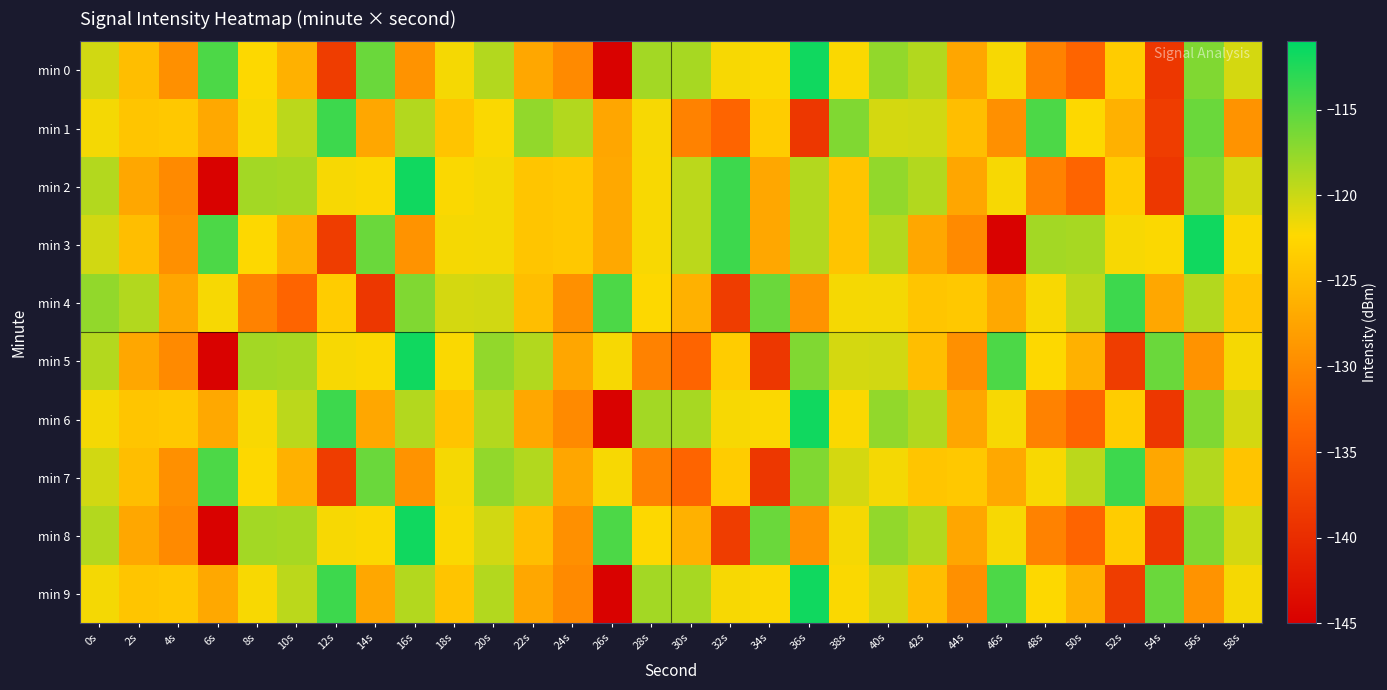

What is the spread (max minus min) of values at 56s?

17.4